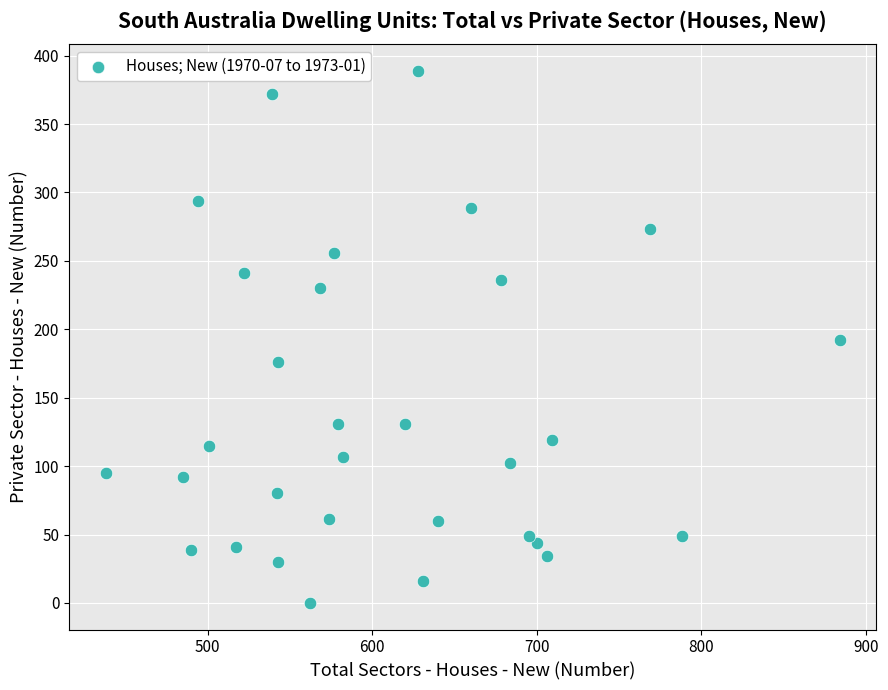

What is the range of X values (max minus min)?

446